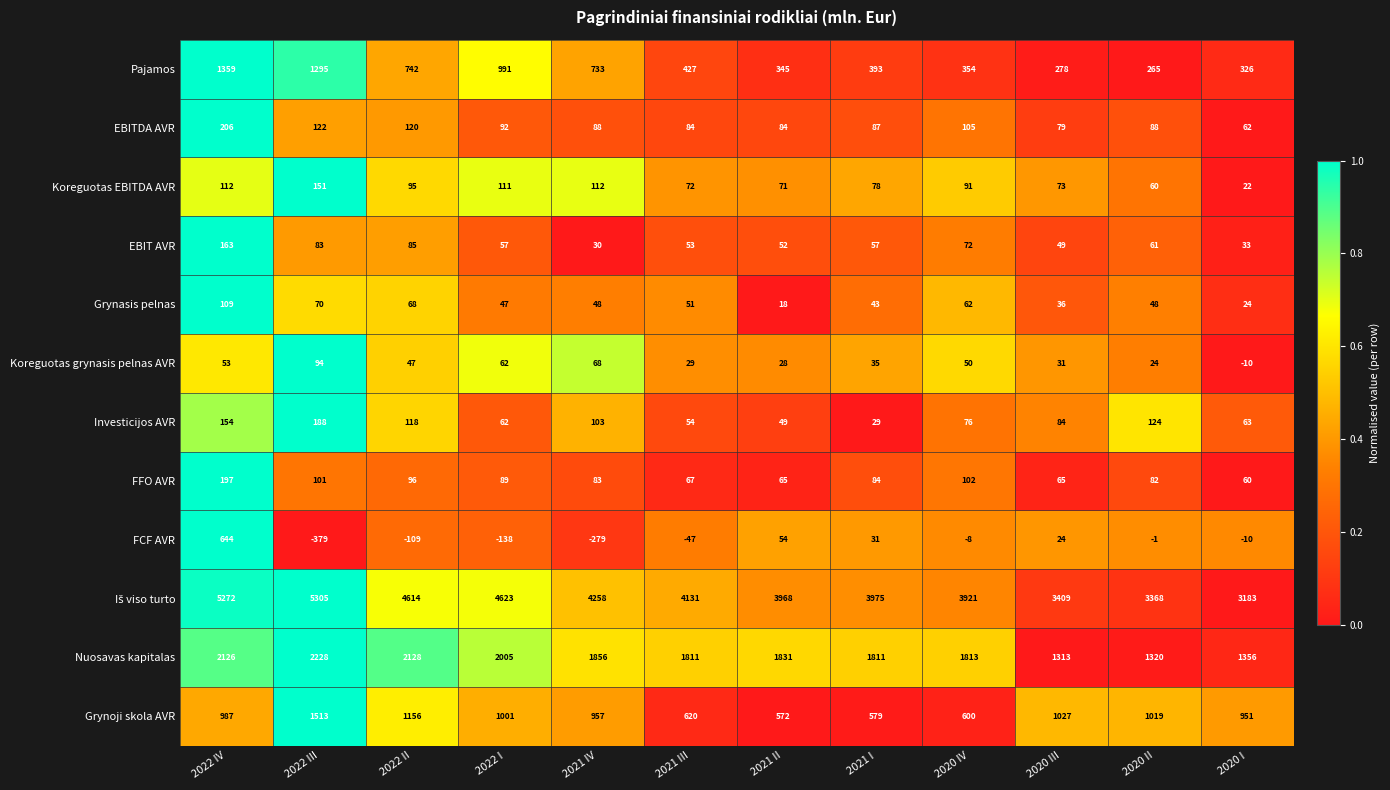

What is the spread (max minus min) of values at 2022 I?

4761